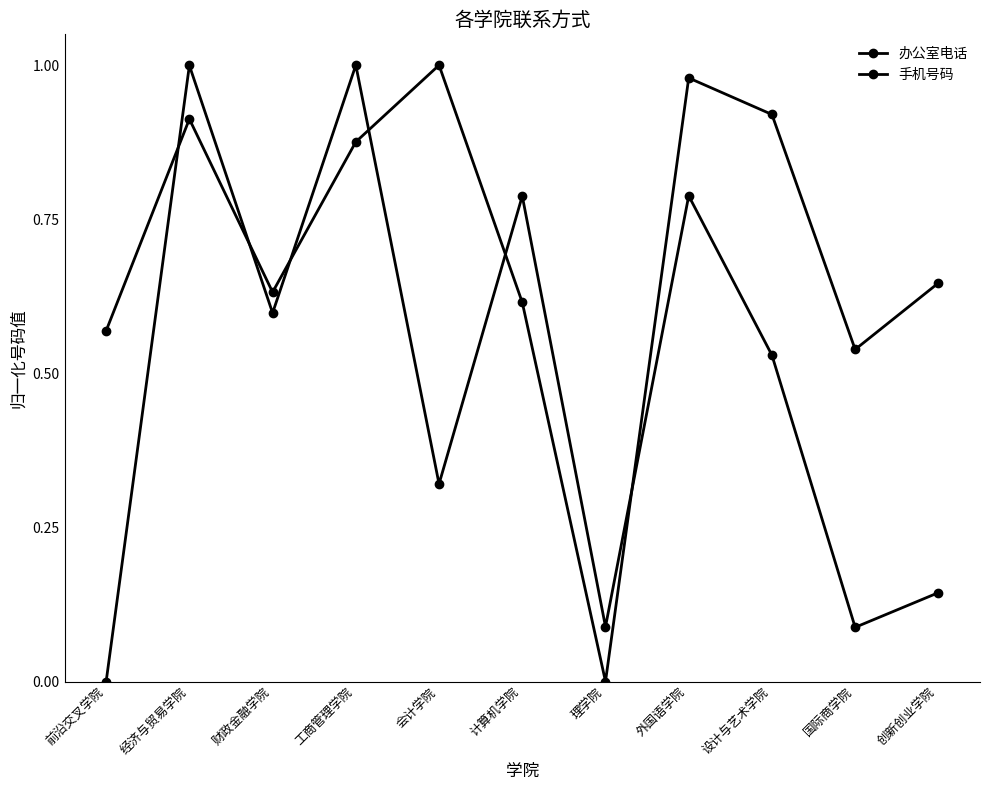

How many values in the 办公室电话 series exceed 0?

10